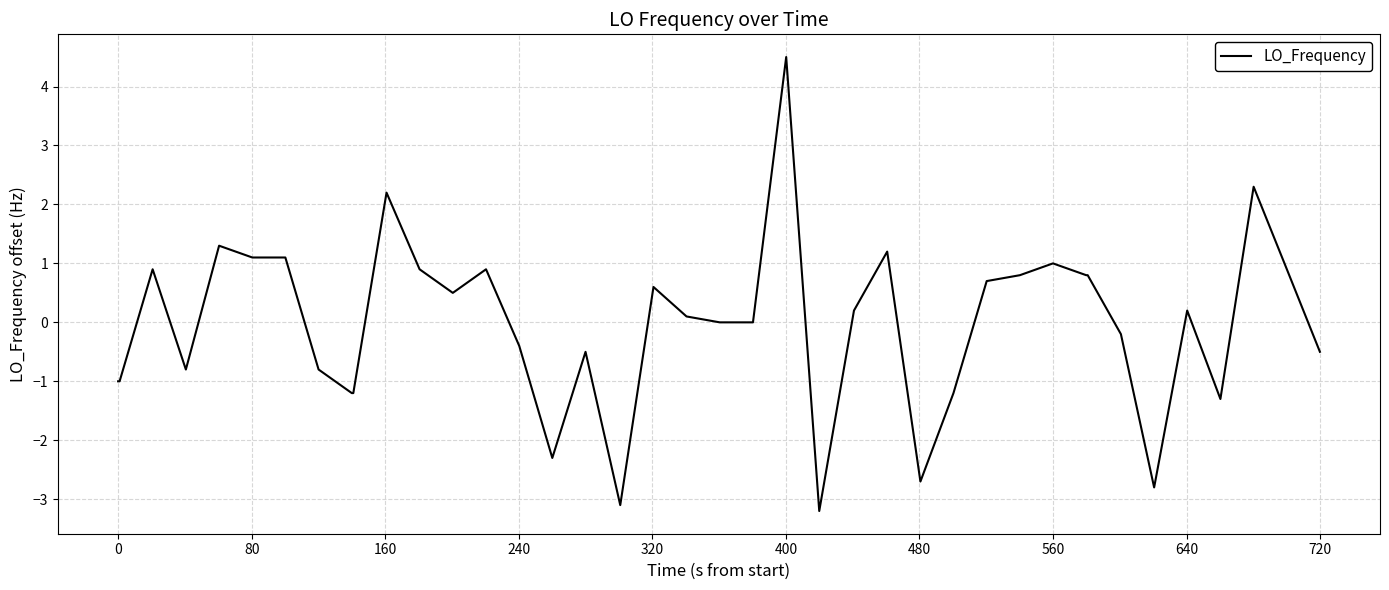

What is the difference between the maximum and minimum values?

7.7